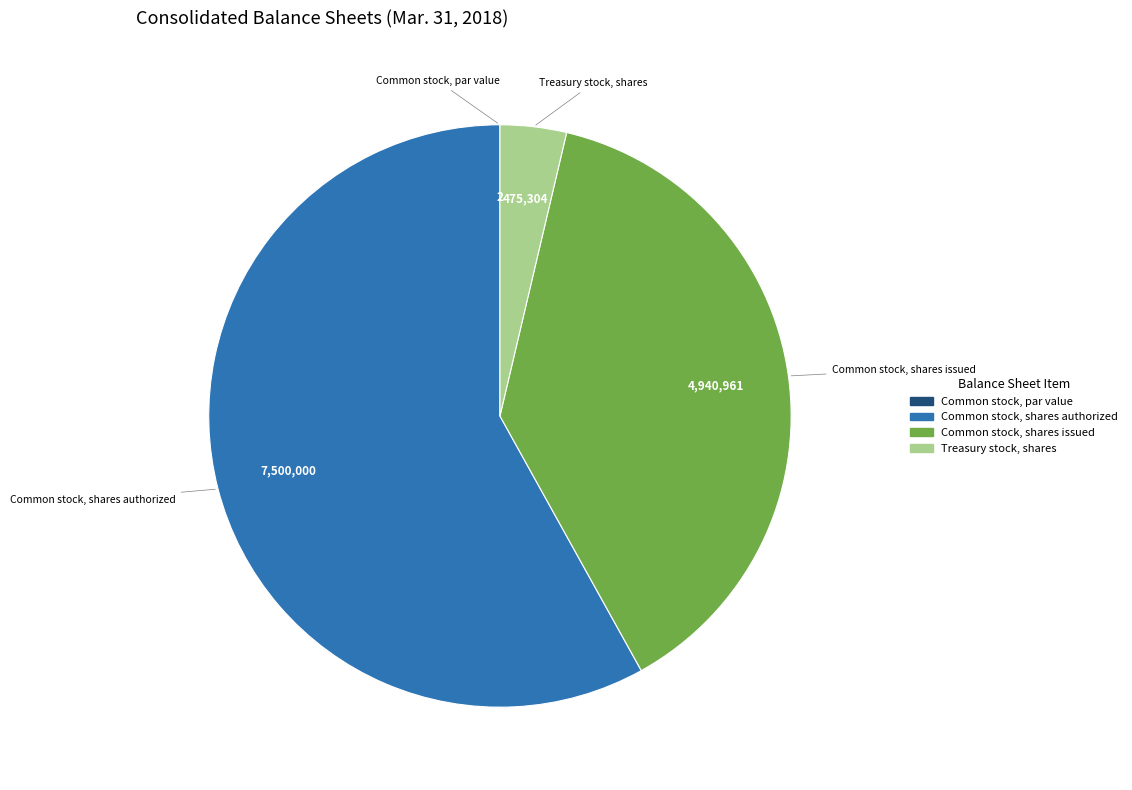

Is there a majority slice in this chart?

Yes